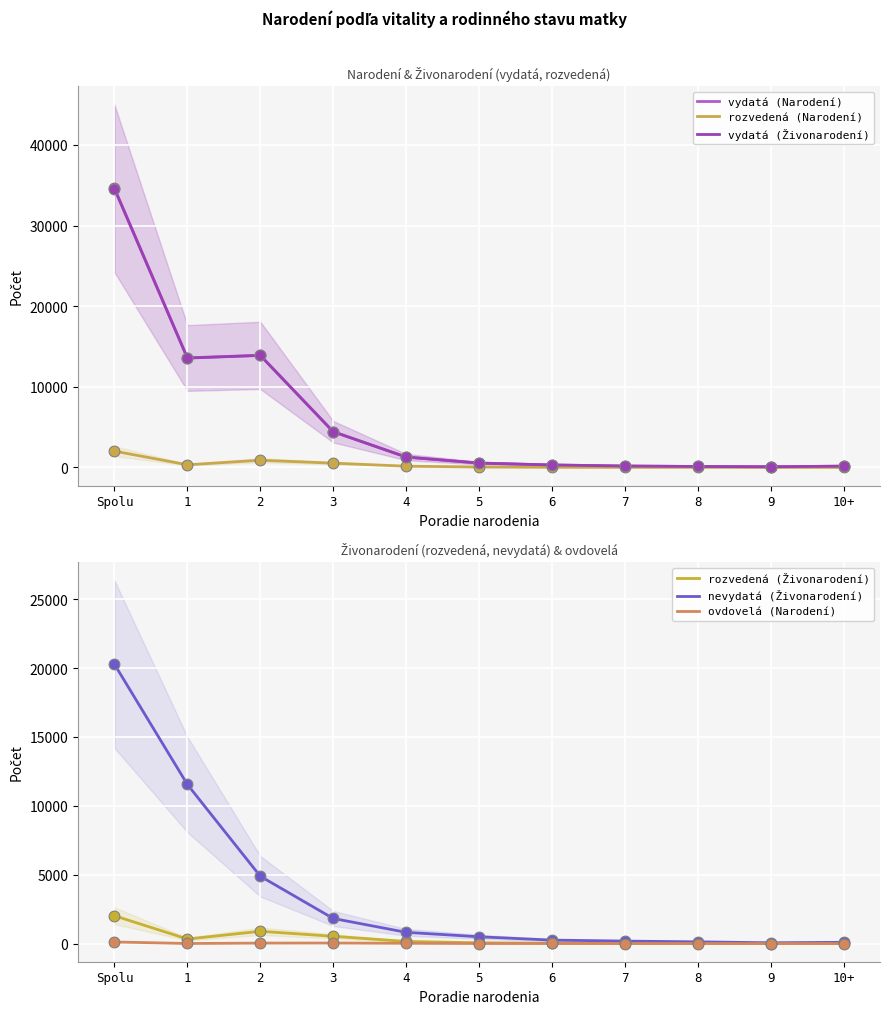

What is the total value across all series at 5?

1695